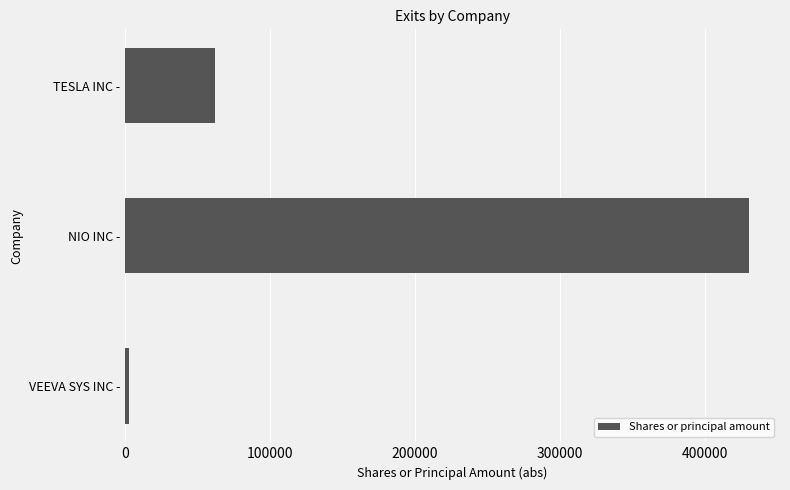

What is the minimum value shown in the chart?

2500